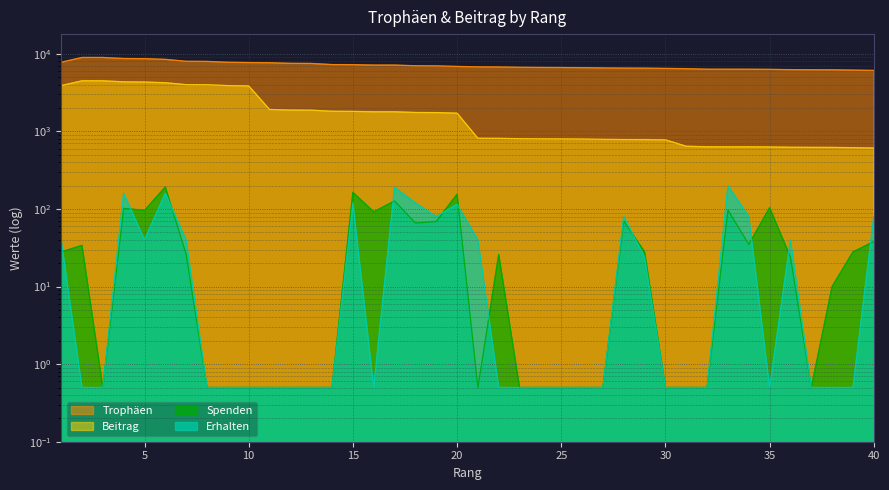

Reading left to right, transcribe all the data shown in this chart.

Trophäen: 1=7804.0	2=9000.0	3=9000.0	4=8726.0	5=8682.0	6=8500.0	7=8029.0	8=8000.0	9=7806.0	10=7741.0	11=7695.0	12=7559.0	13=7535.0	14=7288.0	15=7260.0	16=7179.0	17=7177.0	18=7030.0	19=7008.0	20=6890.0	21=6812.0	22=6792.0	23=6725.0	24=6695.0	25=6678.0	26=6650.0	27=6593.0	28=6563.0	29=6551.0	30=6500.0	31=6451.0	32=6355.0	33=6347.0	34=6347.0	35=6323.0	36=6267.0	37=6244.0	38=6238.0	39=6184.0	40=6122.0
Beitrag: 1=3902.0	2=4500.0	3=4500.0	4=4363.0	5=4341.0	6=4250.0	7=4014.0	8=4000.0	9=3903.0	10=3870.0	11=1923.0	12=1889.0	13=1883.0	14=1822.0	15=1815.0	16=1794.0	17=1794.0	18=1757.0	19=1752.0	20=1722.0	21=817.0	22=815.0	23=807.0	24=803.0	25=801.0	26=798.0	27=791.0	28=787.0	29=786.0	30=780.0	31=645.0	32=635.0	33=634.0	34=634.0	35=632.0	36=626.0	37=624.0	38=623.0	39=618.0	40=612.0
Spenden: 1=28.0	2=34.0	3=0.5	4=102.0	5=96.0	6=192.0	7=26.0	8=0.5	9=0.5	10=0.5	11=0.5	12=0.5	13=0.5	14=0.5	15=164.0	16=92.0	17=127.0	18=66.0	19=69.0	20=155.0	21=0.5	22=26.0	23=0.5	24=0.5	25=0.5	26=0.5	27=0.5	28=70.0	29=28.0	30=0.5	31=0.5	32=0.5	33=97.0	34=35.0	35=104.0	36=24.0	37=0.5	38=10.0	39=28.0	40=38.0
Erhalten: 1=40.0	2=0.5	3=0.5	4=160.0	5=40.0	6=160.0	7=40.0	8=0.5	9=0.5	10=0.5	11=0.5	12=0.5	13=0.5	14=0.5	15=120.0	16=0.5	17=190.0	18=120.0	19=80.0	20=115.0	21=40.0	22=0.5	23=0.5	24=0.5	25=0.5	26=0.5	27=0.5	28=80.0	29=24.0	30=0.5	31=0.5	32=0.5	33=200.0	34=80.0	35=0.5	36=40.0	37=0.5	38=0.5	39=0.5	40=80.0